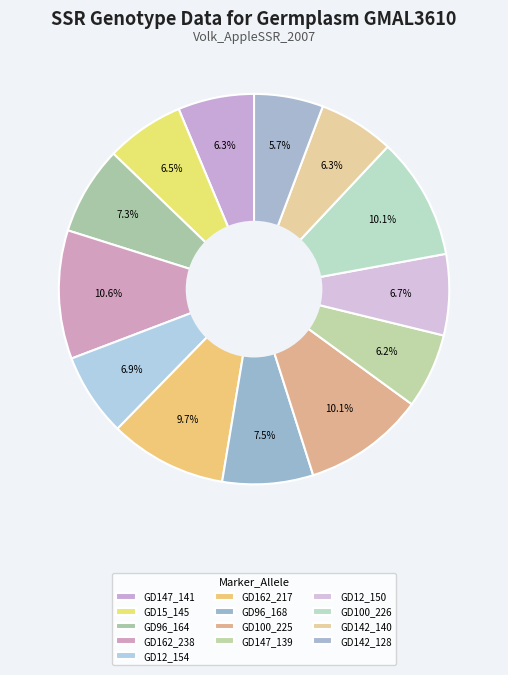

Rank the categories by value from lowest to highest.

GD142_128, GD147_139, GD142_140, GD147_141, GD15_145, GD12_150, GD12_154, GD96_164, GD96_168, GD162_217, GD100_225, GD100_226, GD162_238